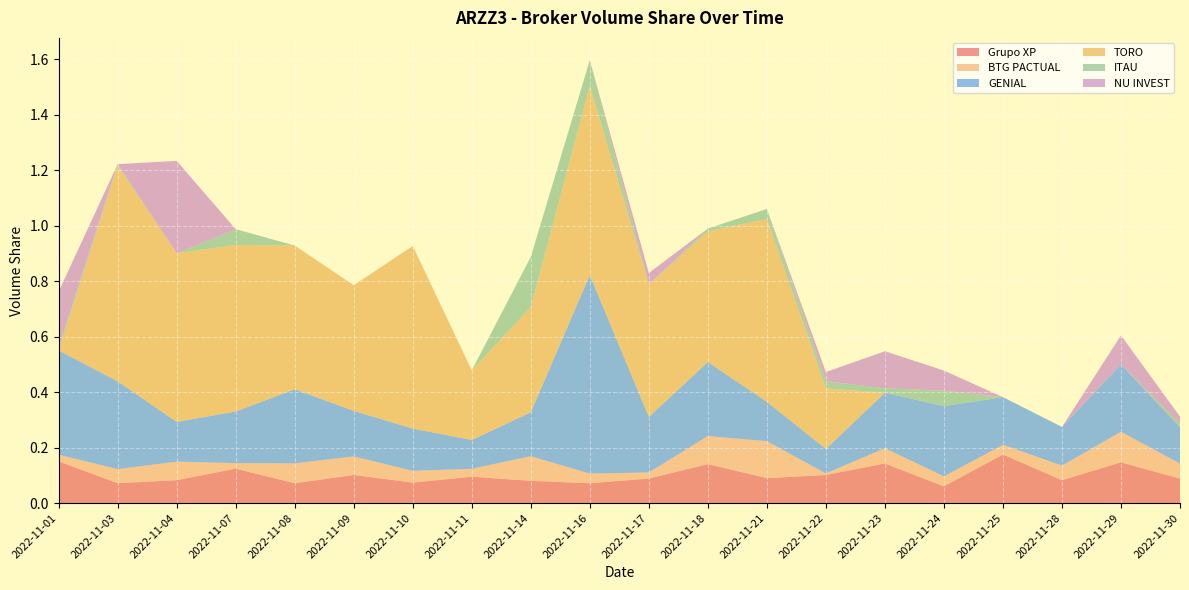

Reading right to left, list all the values displayed in this chart.

Grupo XP: 0.1	0.1	0.1	0.2	0.1	0.1	0.1	0.1	0.1	0.1	0.1	0.1	0.1	0.1	0.1	0.1	0.1	0.1	0.1	0.2
BTG PACTUAL: 0.1	0.1	0.1	0.0	0.0	0.1	0.0	0.1	0.1	0.0	0.0	0.1	0.0	0.0	0.1	0.1	0.0	0.1	0.1	0.0
GENIAL: 0.1	0.2	0.1	0.2	0.3	0.2	0.1	0.1	0.3	0.2	0.7	0.2	0.1	0.2	0.2	0.3	0.2	0.1	0.3	0.4
TORO: 0.0	0.0	0.0	0.0	0.0	0.0	0.2	0.7	0.5	0.5	0.7	0.4	0.3	0.7	0.5	0.5	0.6	0.6	0.8	0.0
ITAU: 0.0	0.0	0.0	0.0	0.1	0.0	0.0	0.0	0.0	0.0	0.1	0.2	0.0	0.0	0.0	0.0	0.1	0.0	0.0	0.0
NU INVEST: 0.0	0.1	0.0	0.0	0.1	0.1	0.0	0.0	0.0	0.0	0.0	0.0	0.0	0.0	0.0	0.0	0.0	0.3	0.0	0.2